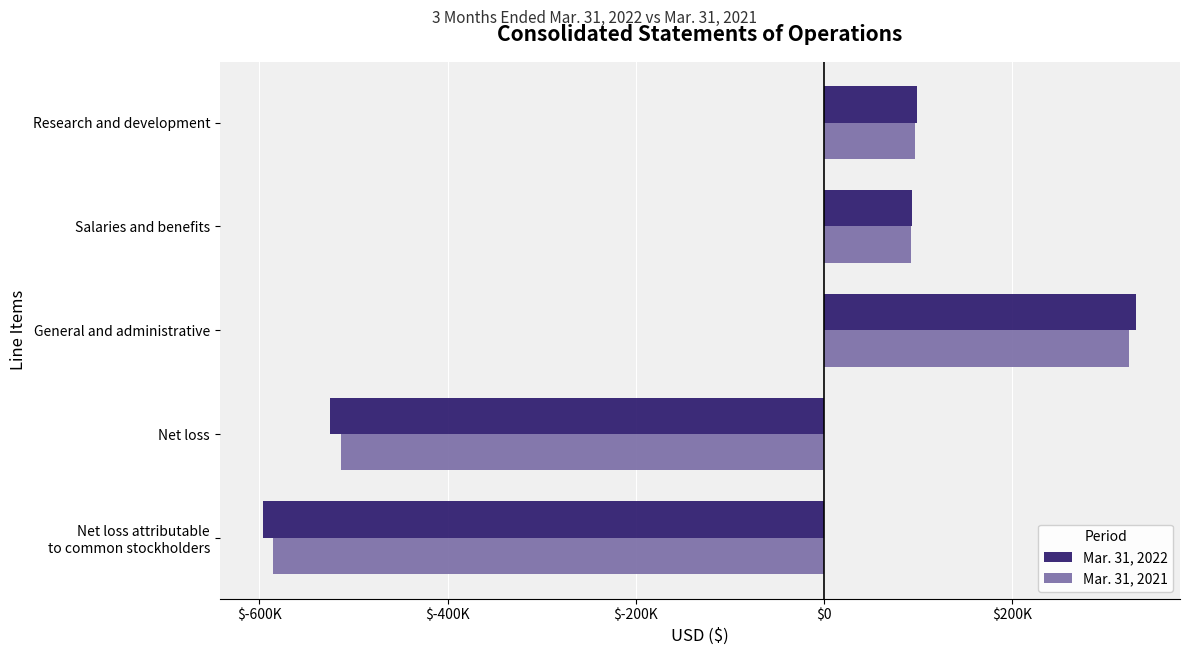

What are all the series names shown in the legend?

Mar. 31, 2022, Mar. 31, 2021